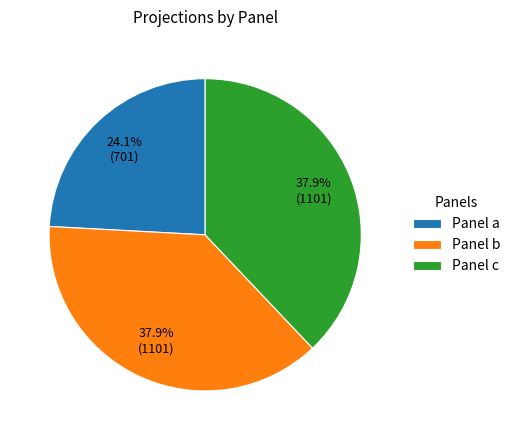

To the nearest percent, what is the difference between the largest and smallest slice percentages?

14%